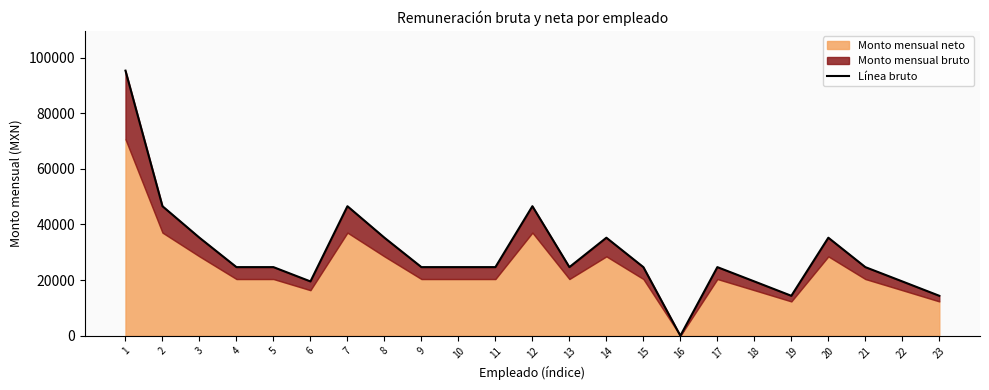

Rank the categories by value from highest to lowest.

1, 2, 7, 12, 3, 8, 14, 20, 4, 5, 9, 10, 11, 13, 15, 17, 21, 6, 18, 22, 19, 23, 16